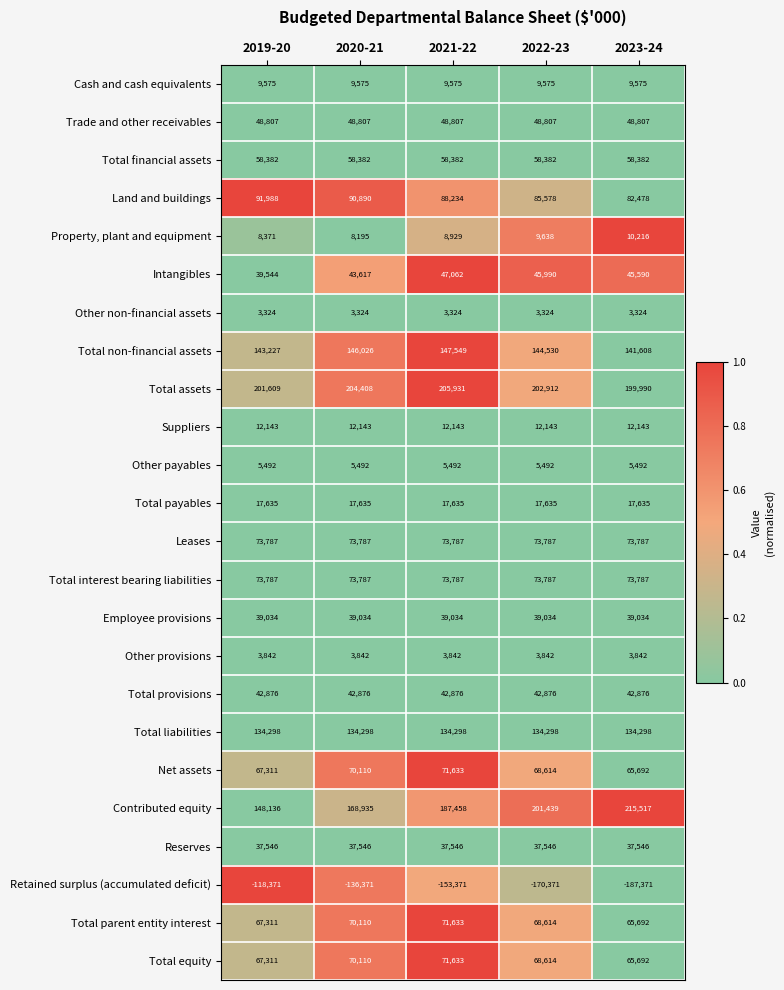

Which series has the largest range (max minus min)?

Retained surplus (accumulated deficit)